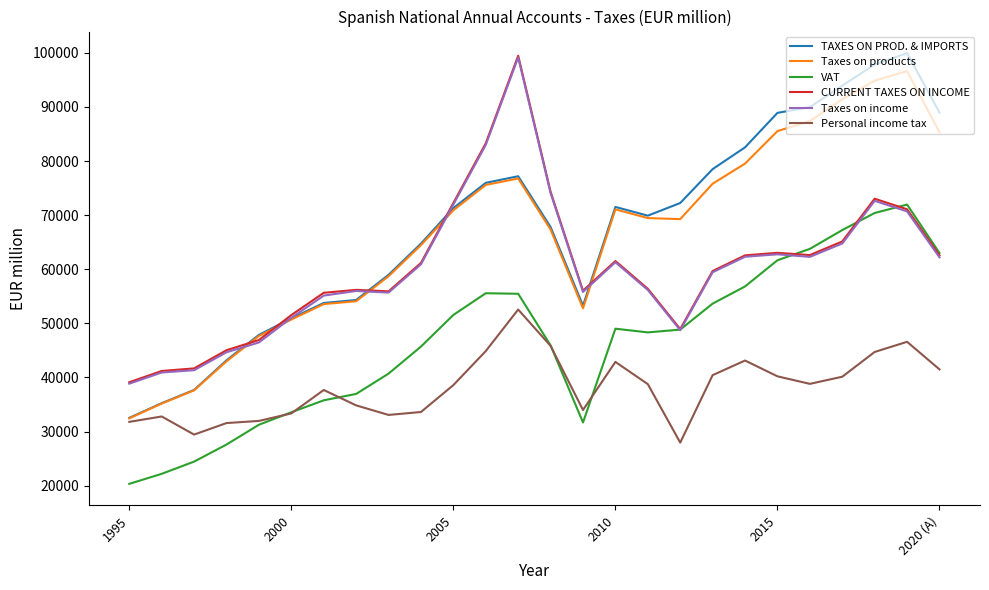

What is the difference between the second highest and minimum values in the TAXES ON PROD. & IMPORTS series?

65326